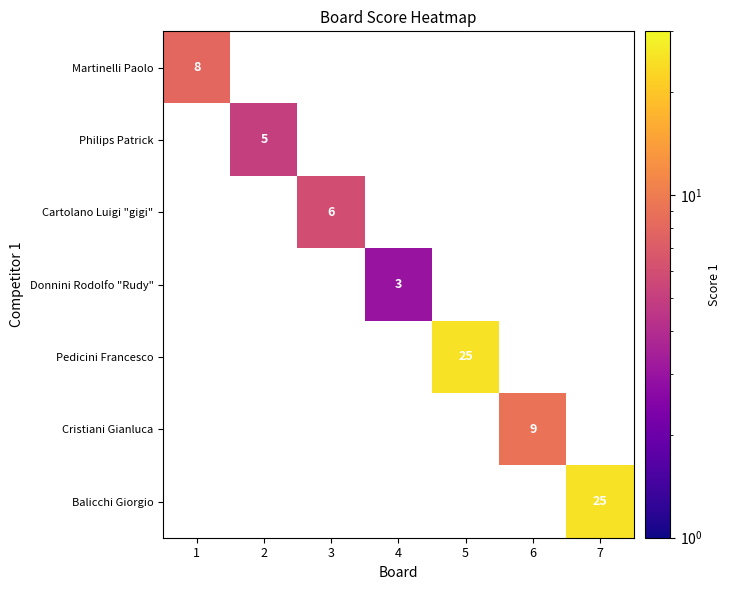

How many values in Pedicini Francesco are above zero?

1